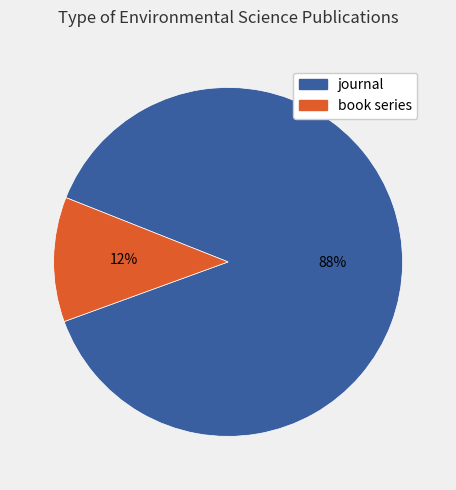

Is it true that journal is 80% of the pie?

False